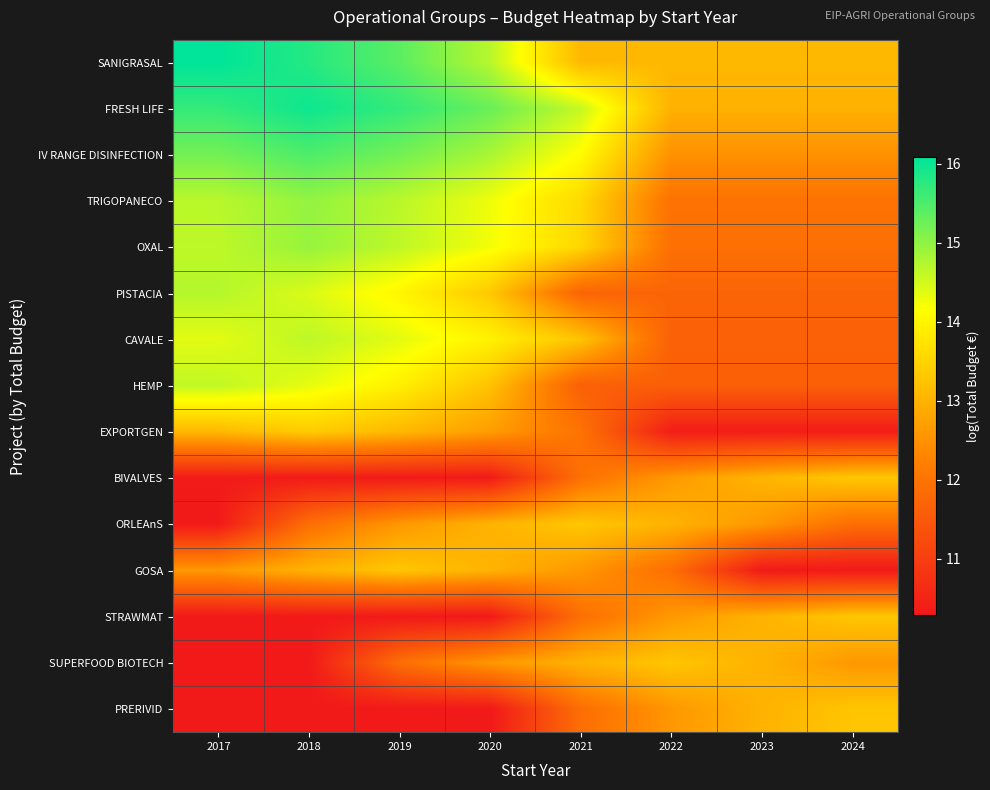

At 2024, list the series in order from smallest to largest.

GOSA, EXPORTGEN, HEMP, CAVALE, PISTACIA, ORLEAnS, OXAL, TRIGOPANECO, IV RANGE DISINFECTION, SUPERFOOD BIOTECH, FRESH LIFE, SANIGRASAL, PRERIVID, STRAWMAT, BIVALVES